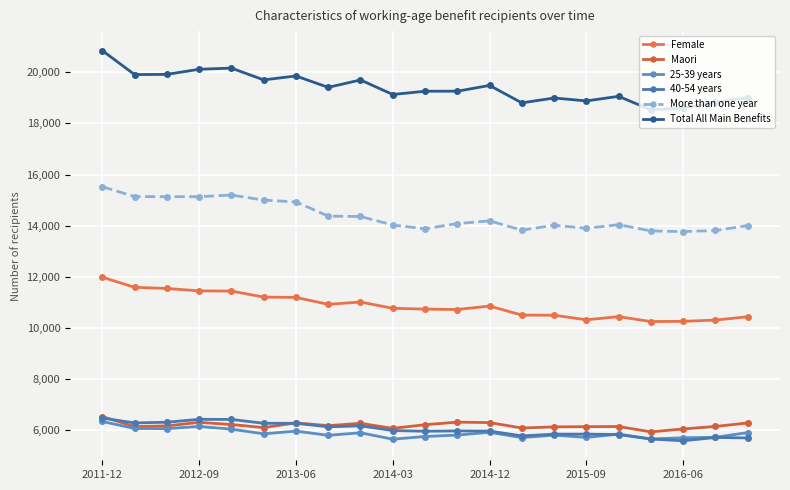

Count the number of categories in the chart.

21